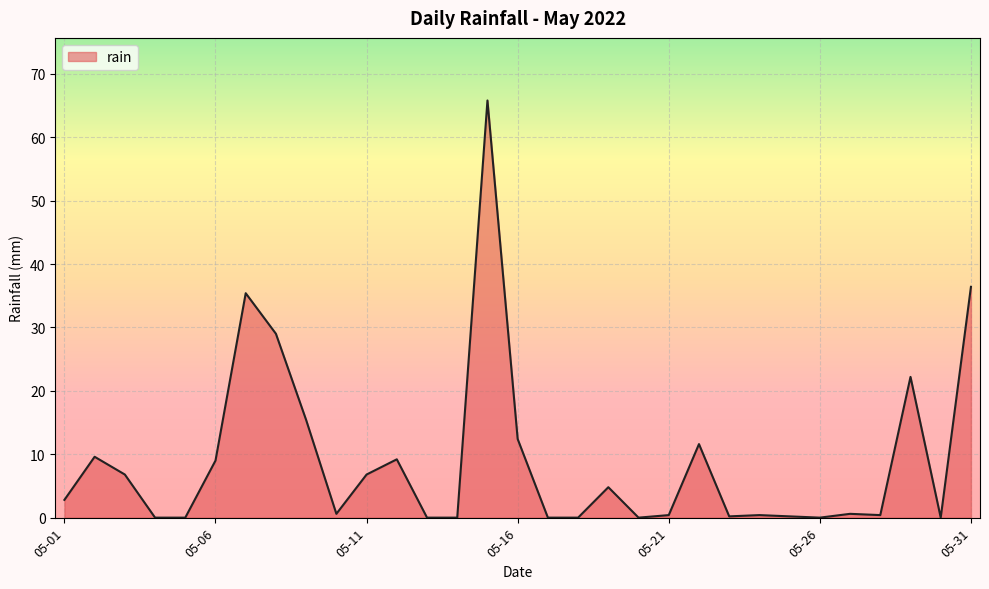

What is the greatest value displayed?

65.8